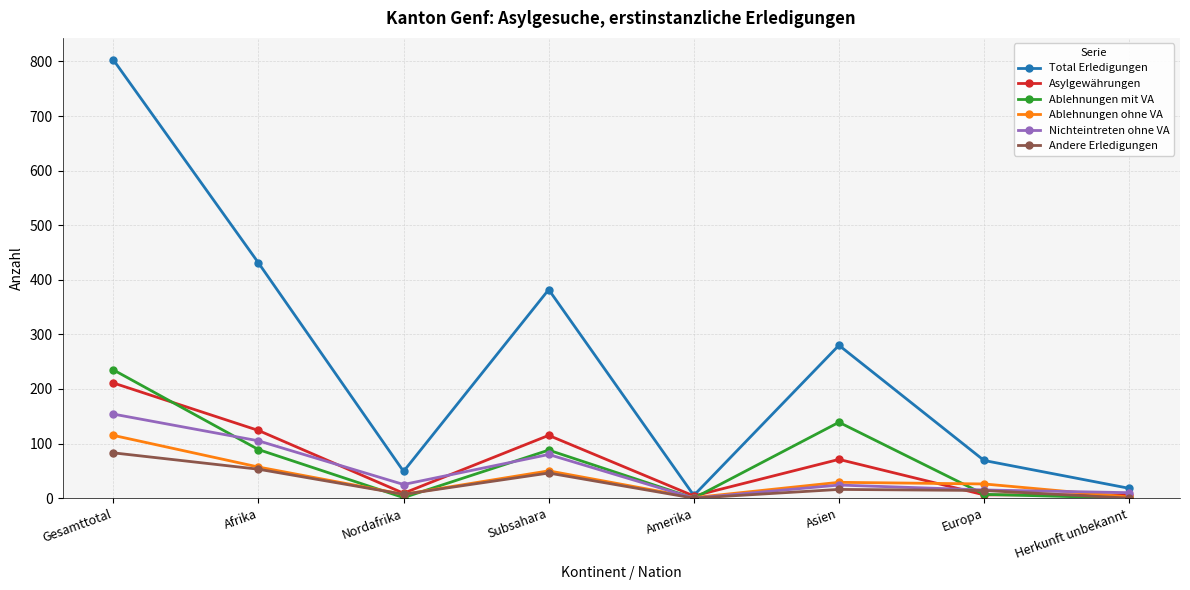

What is the average value of the Ablehnungen mit VA series?

70